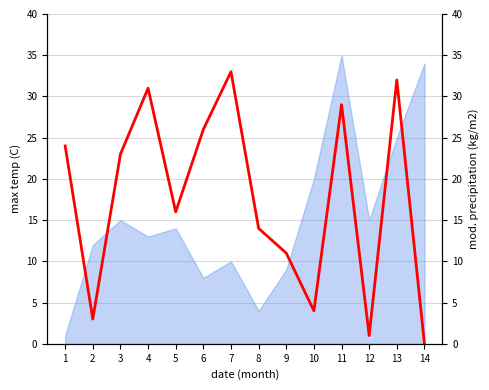

How many data points are above 23?

6